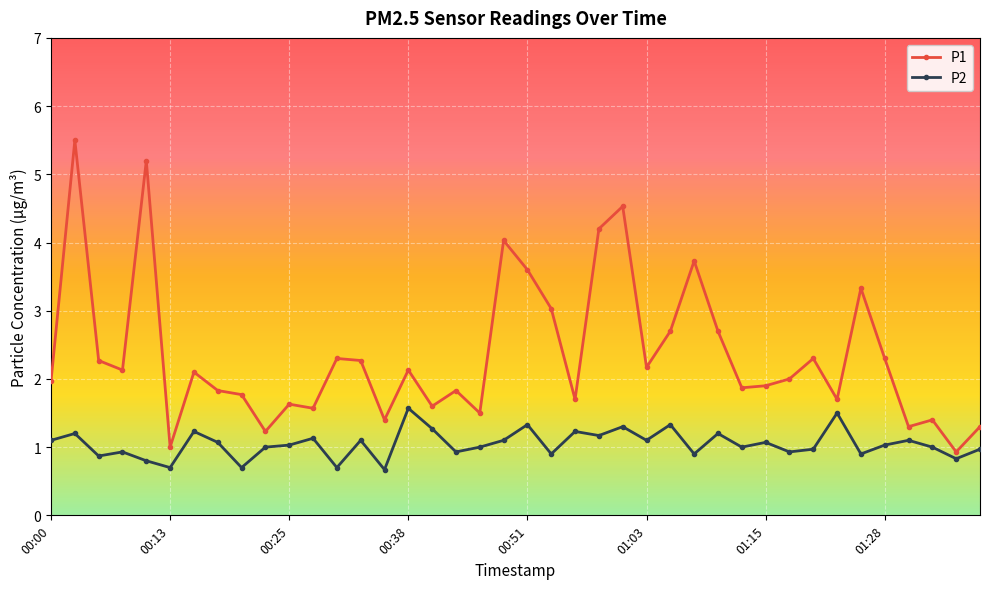

Does the chart display data point markers on the line(s)?

Yes